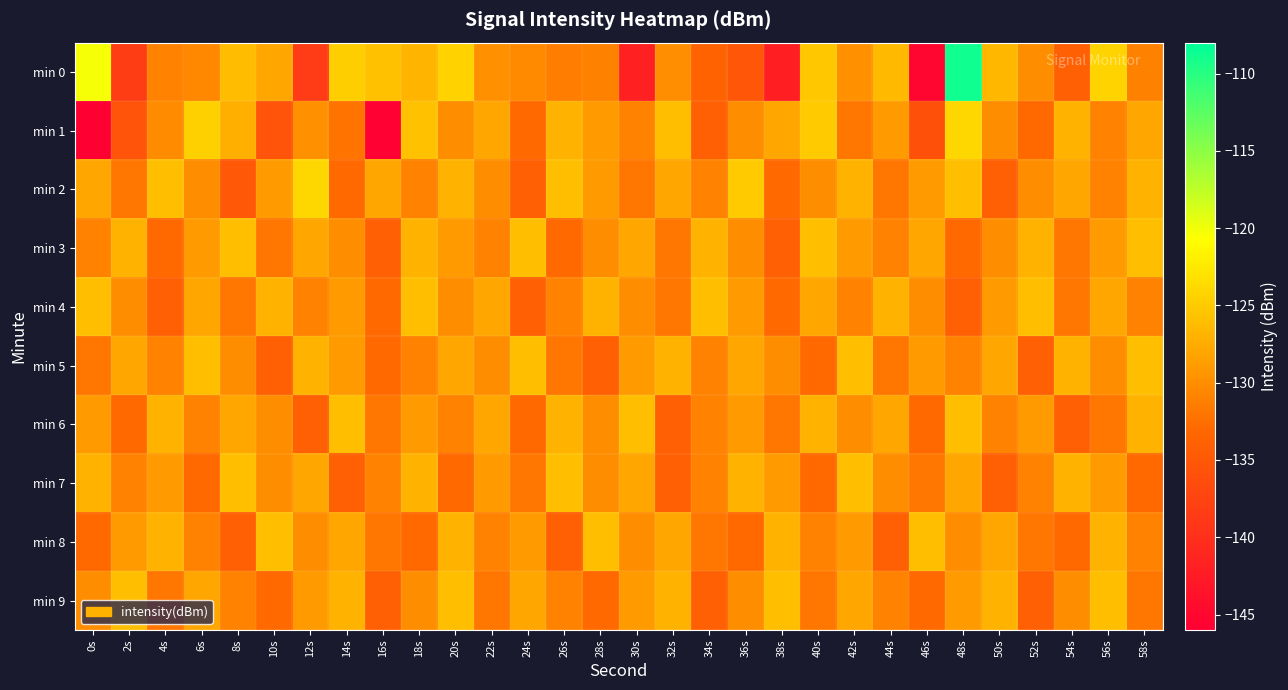

Between 56s and 44s, which is larger?

56s